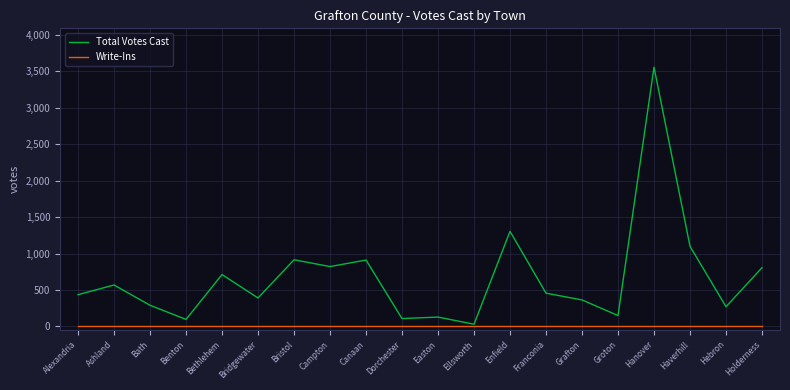

At Holderness, list the series in order from smallest to largest.

Write-Ins, Total Votes Cast